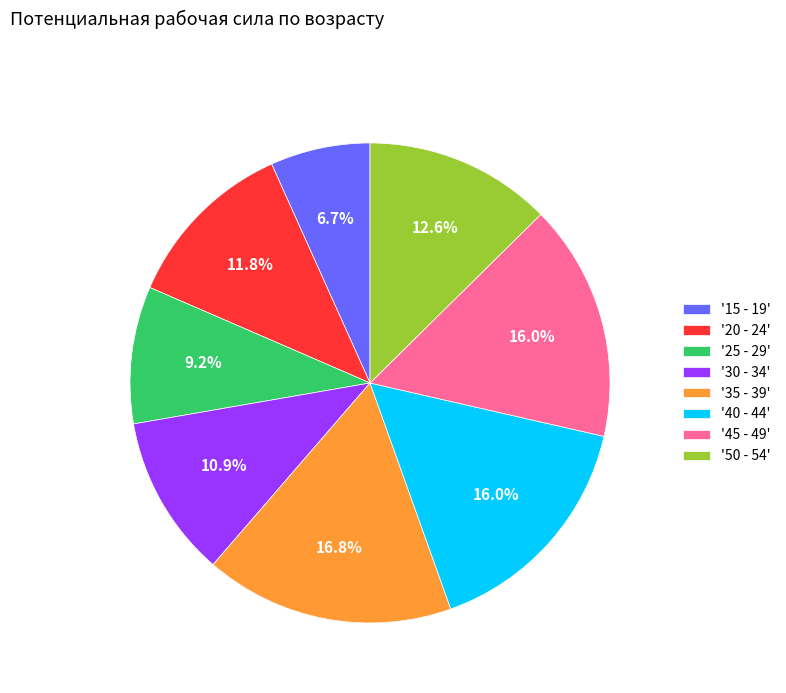

To the nearest percent, what is the difference between the largest and smallest slice percentages?

10%